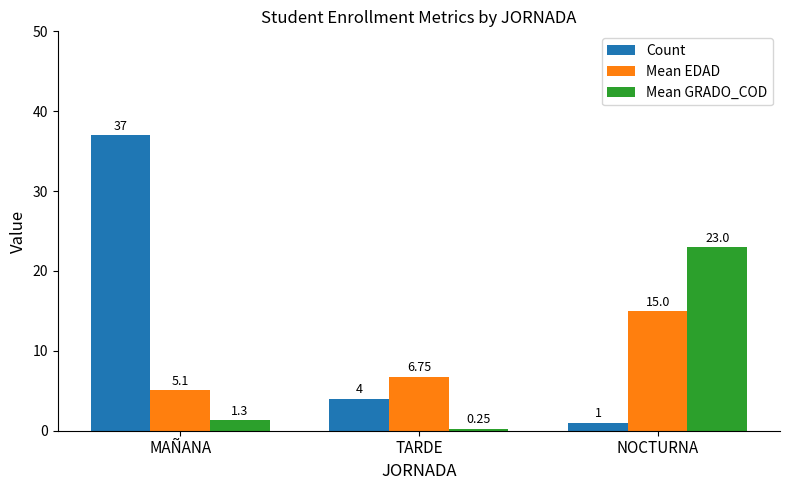

At which label does Mean EDAD first exceed 6?

TARDE